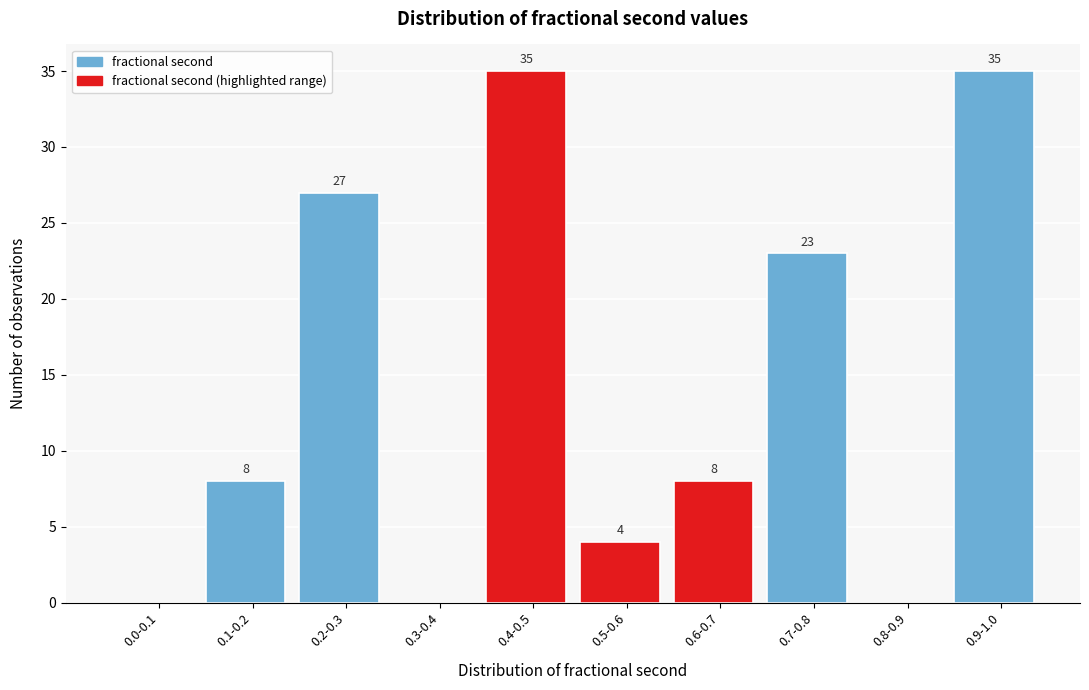

Reading right to left, transcribe all the data shown in this chart.

0.9-1.0=35	0.8-0.9=0	0.7-0.8=23	0.6-0.7=8	0.5-0.6=4	0.4-0.5=35	0.3-0.4=0	0.2-0.3=27	0.1-0.2=8	0.0-0.1=0